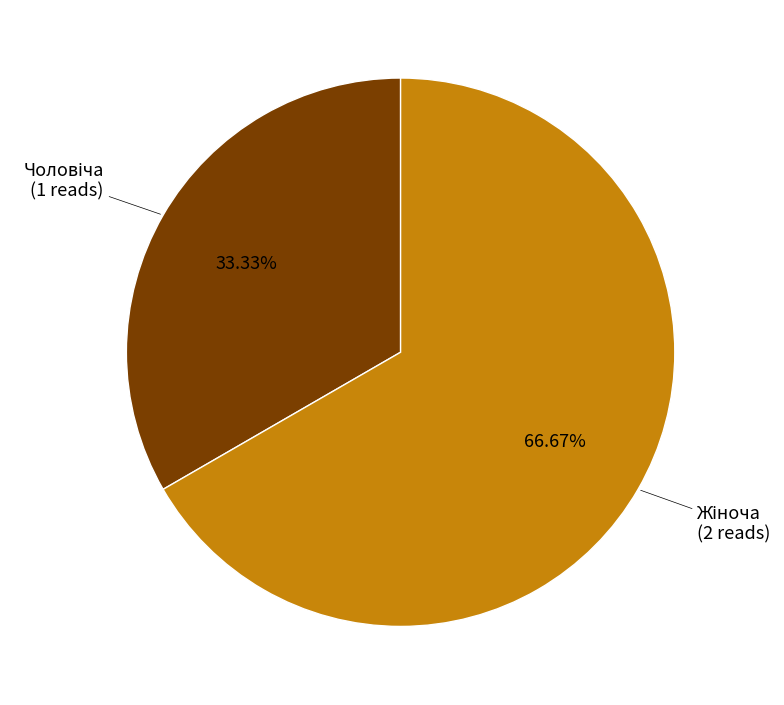

Is there a majority slice in this chart?

Yes